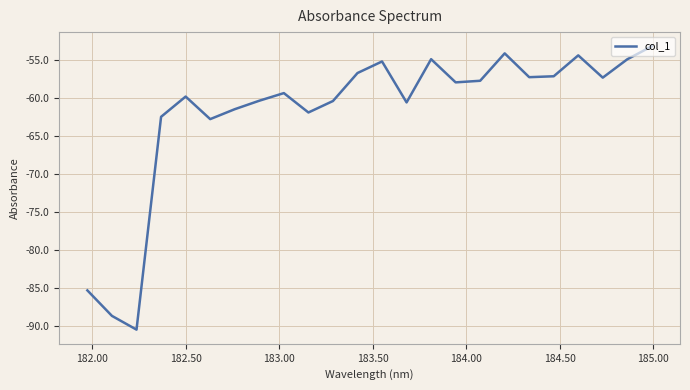

What is the difference between the maximum and minimum values?

37.3